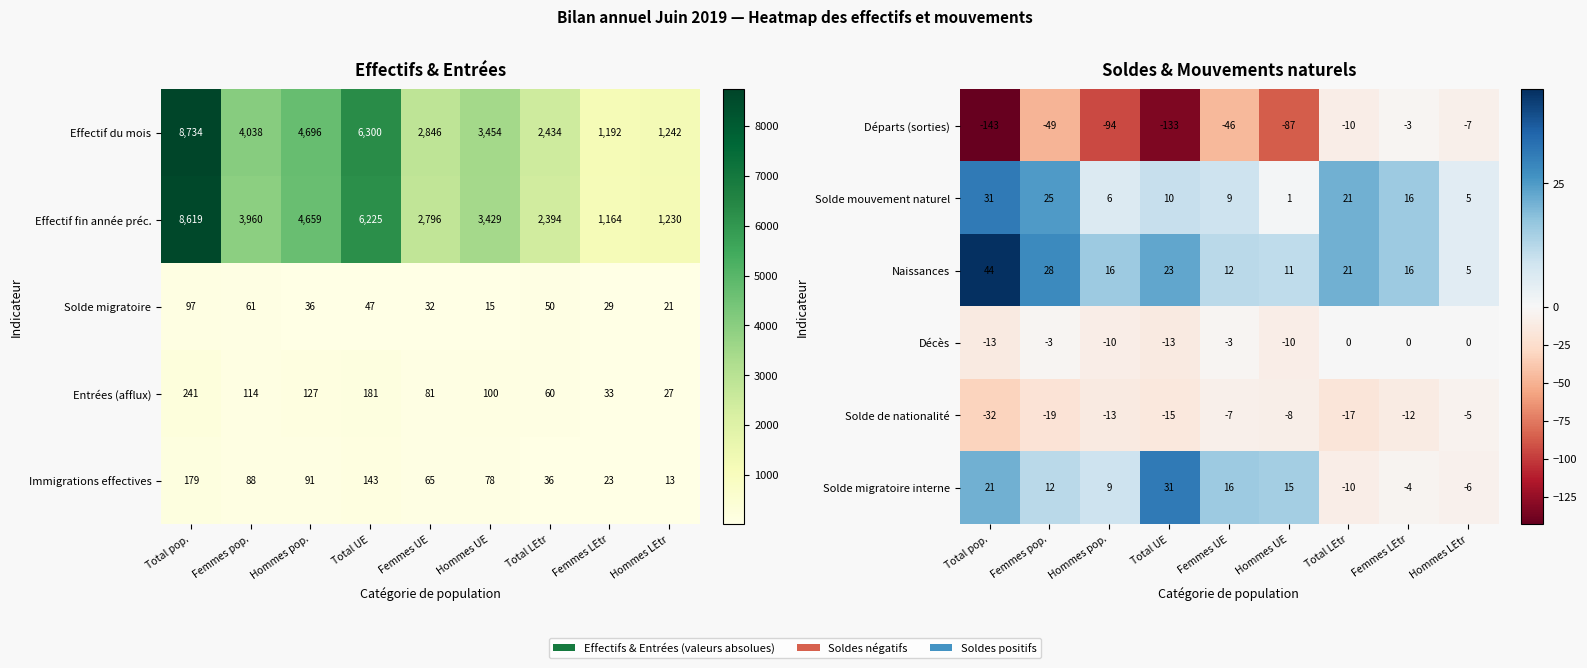

Is the value of Solde de nationalité at Total pop. greater than the value of Décès at Femmes pop.?

No